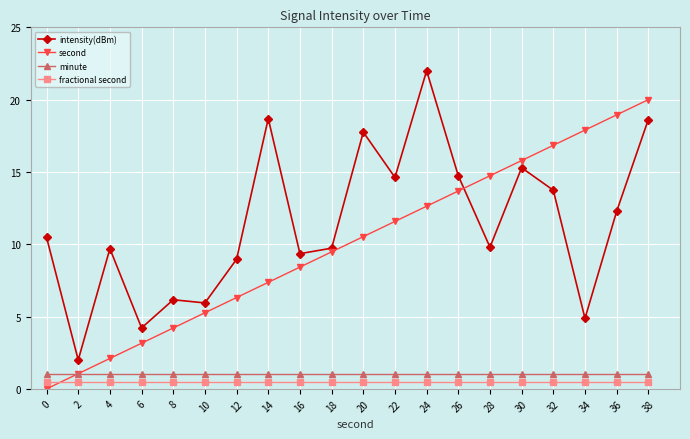

What is the total value across all series at 24?

36.1